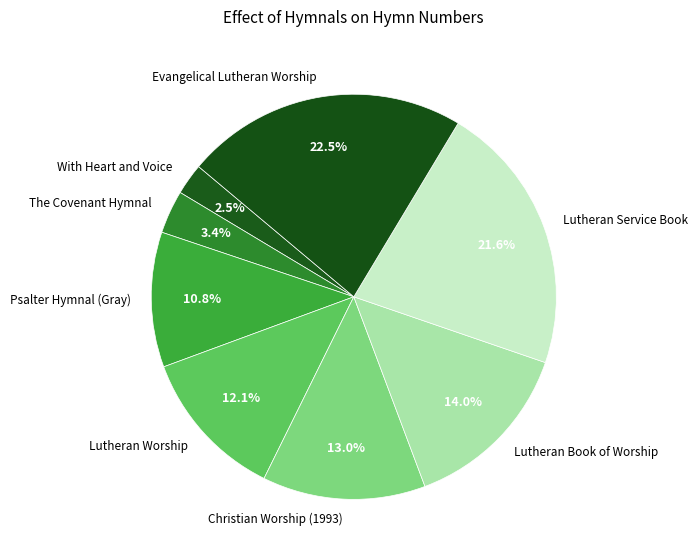

What is the ratio of the value at Lutheran Service Book to the value at Evangelical Lutheran Worship?

1.0